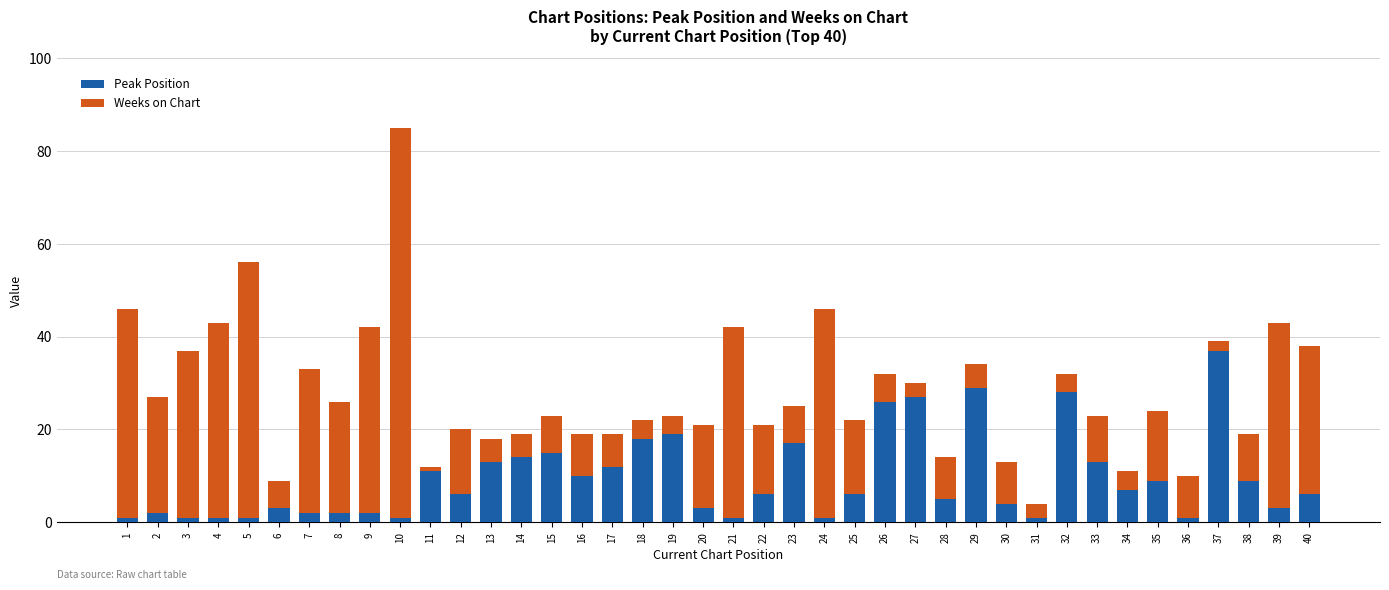

Is it true that Peak Position equals 37 at 37?

True